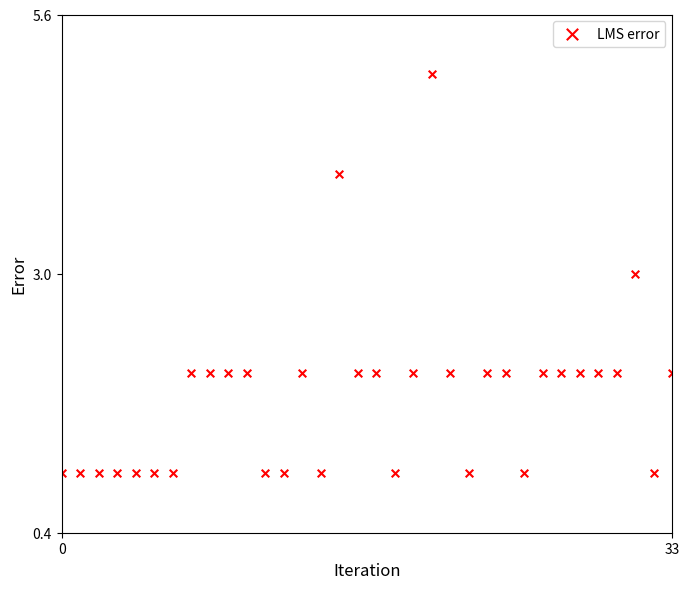

What is the range of Y values (max minus min)?

4